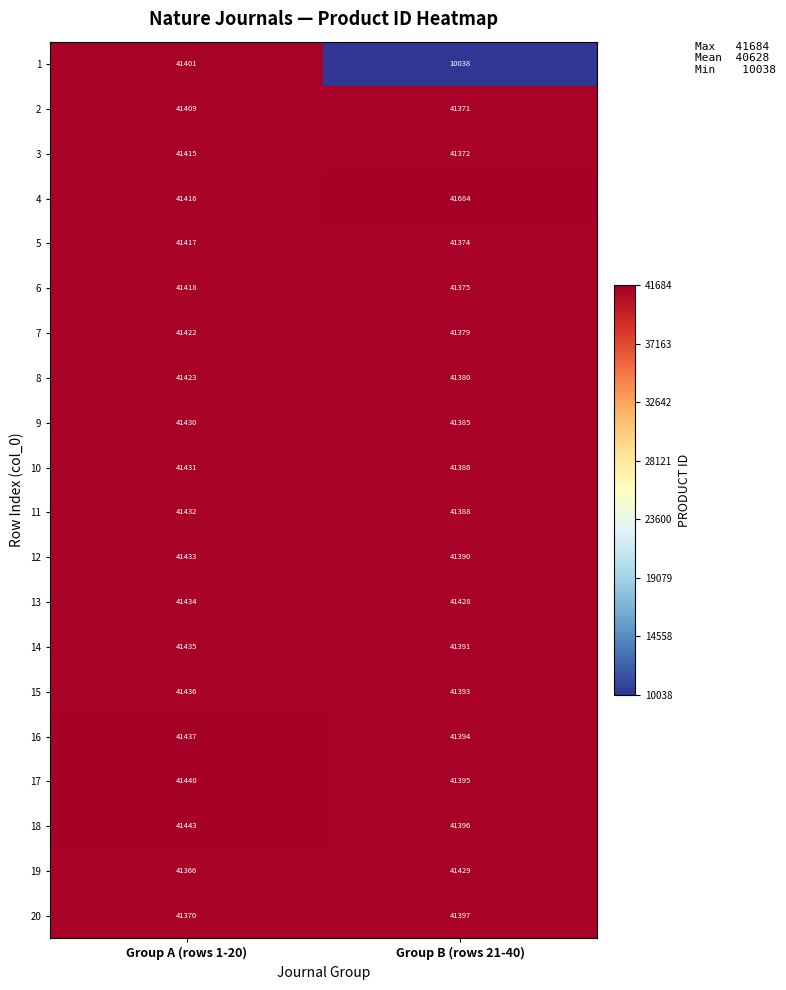

Count the number of categories in the chart.

2